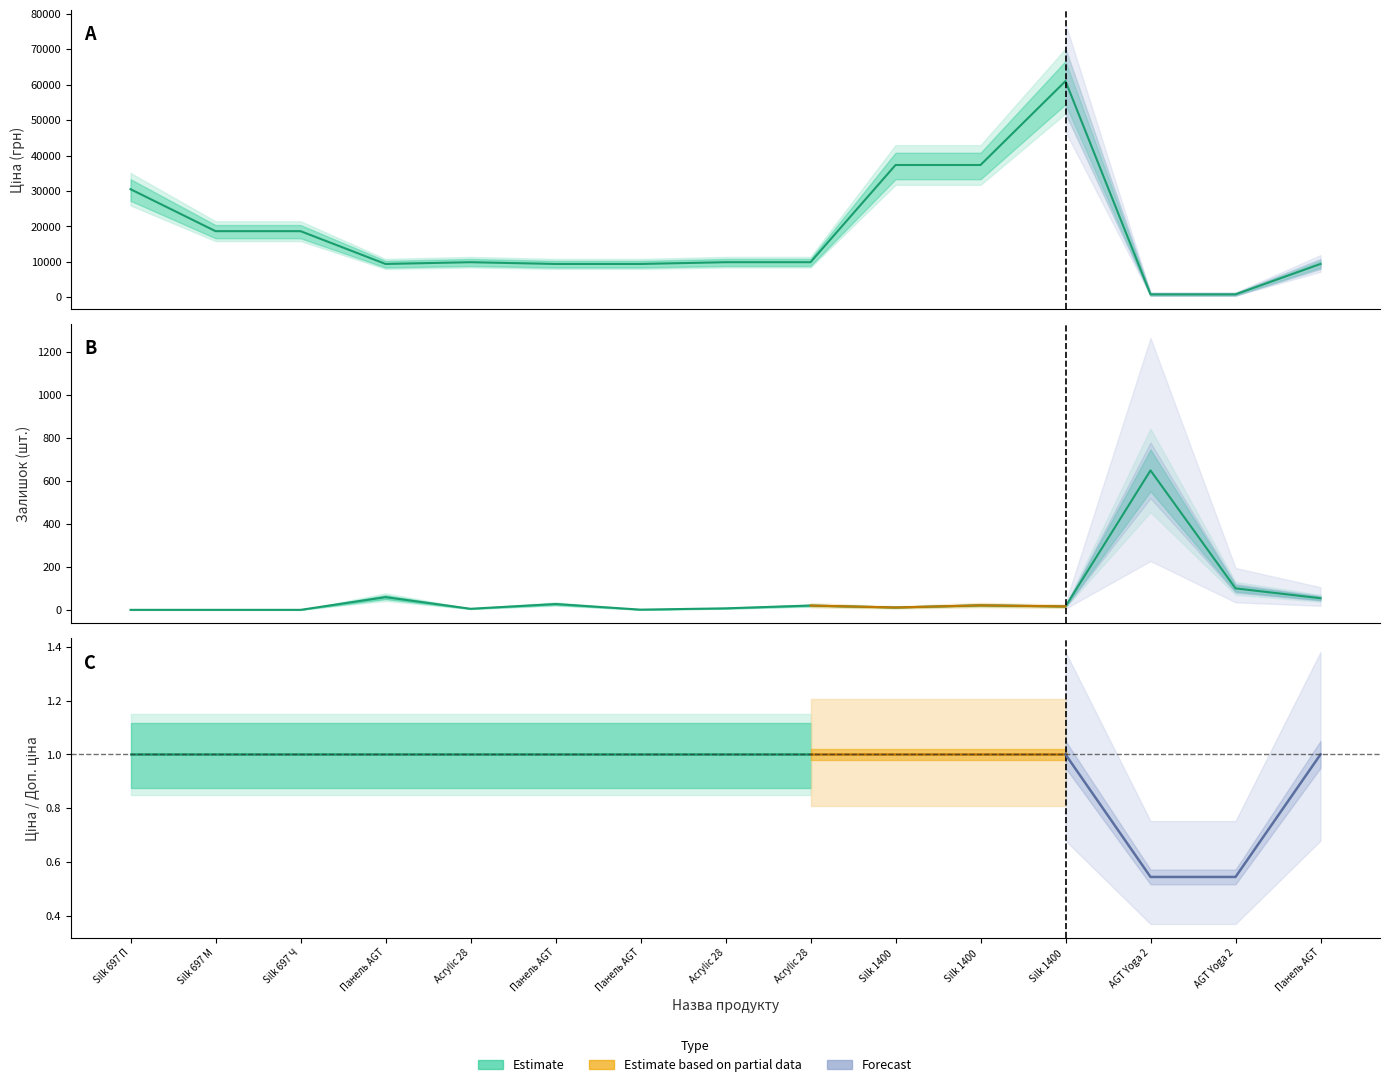

Where is Залишок nearest to the value 324?

AGT Yoga 2